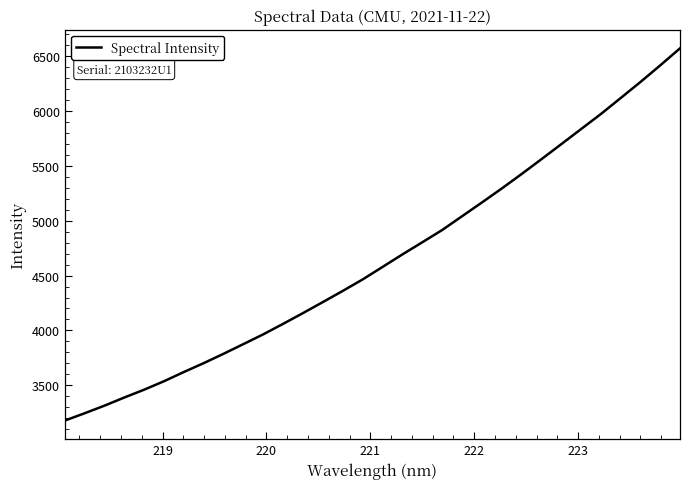

Does the chart have visible grid lines?

No